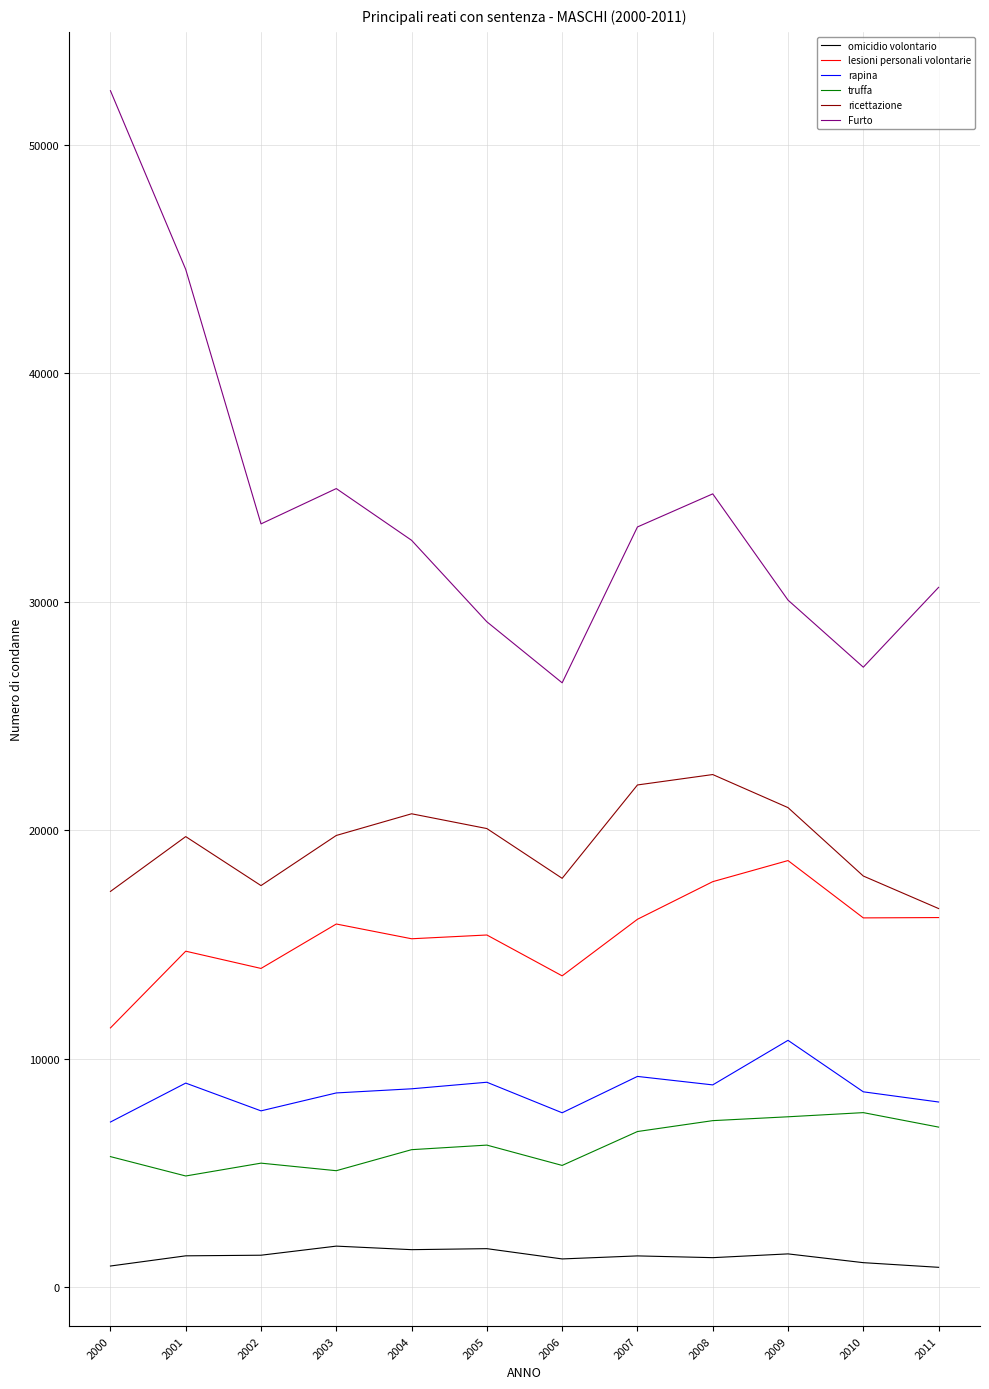

Which series changed the most between 2007 and 2008?

lesioni personali volontarie